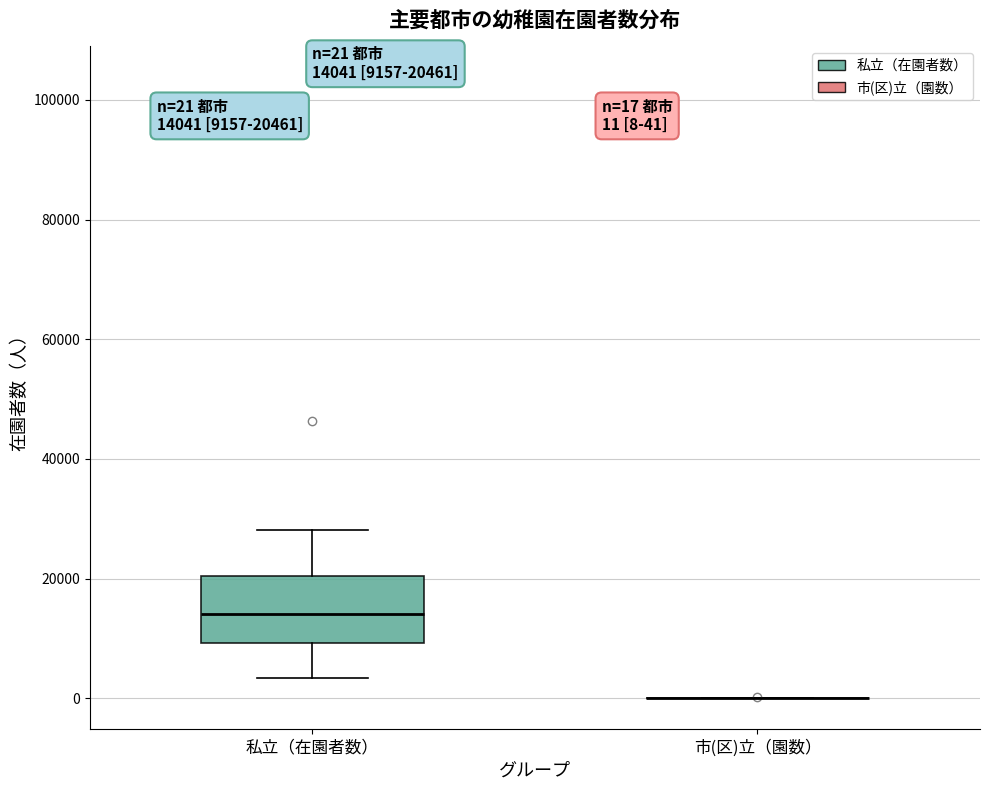

Comparing the boxes themselves (not the whiskers), which one is the tallest?

私立（在園者数）